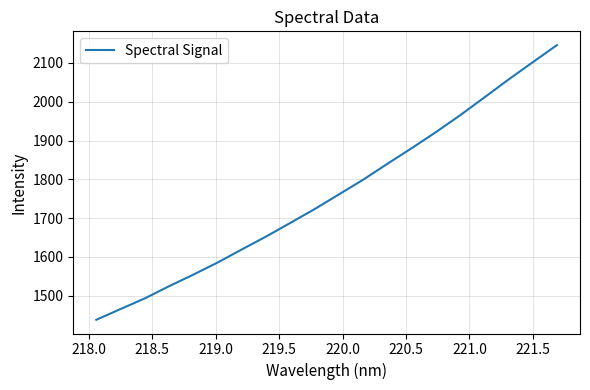

True or false: the data has more than 0 interior local peaks.

False